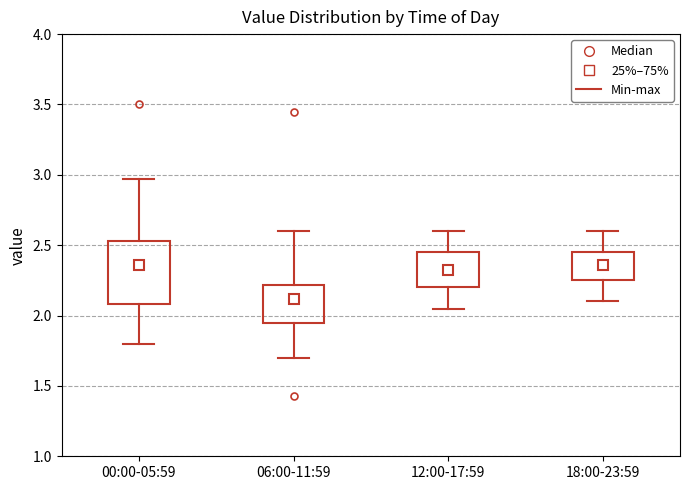

Which box is the tallest, from its lower edge to its upper edge?

00:00-05:59